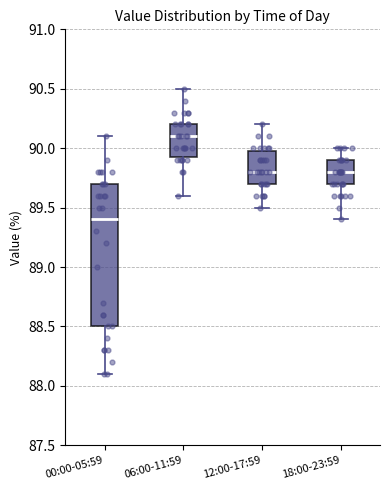

Which box has the highest median line?

06:00-11:59